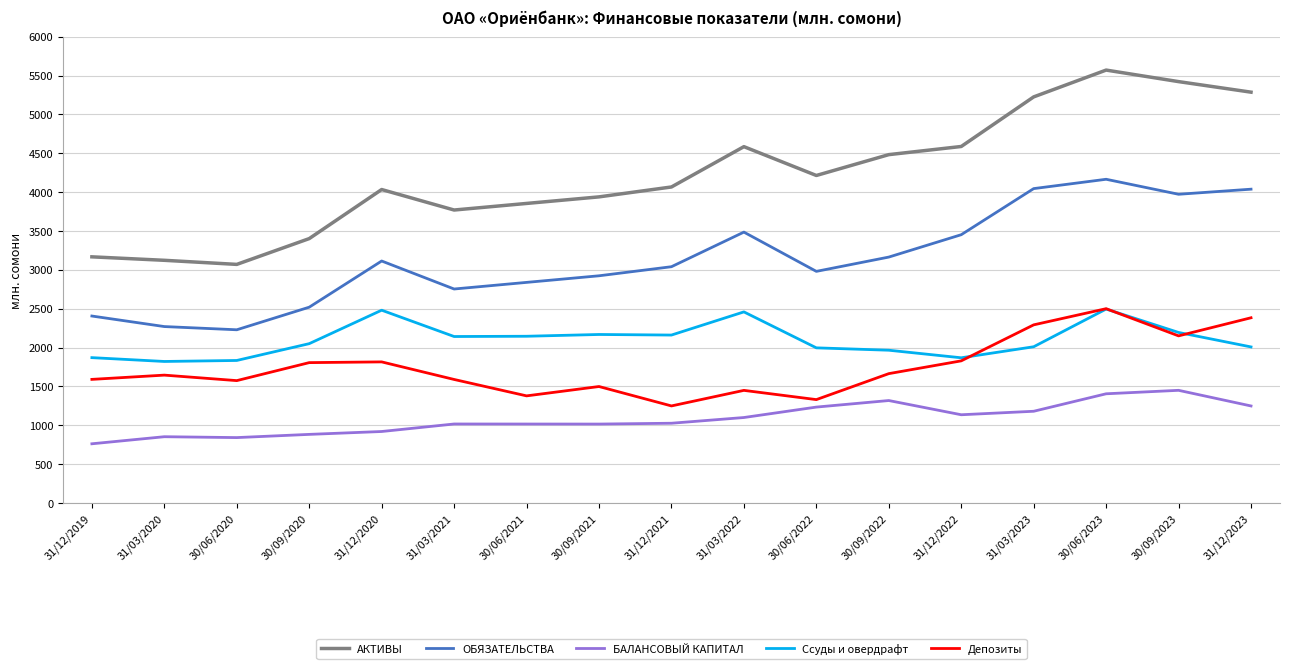

How many lines are shown in the chart?

5